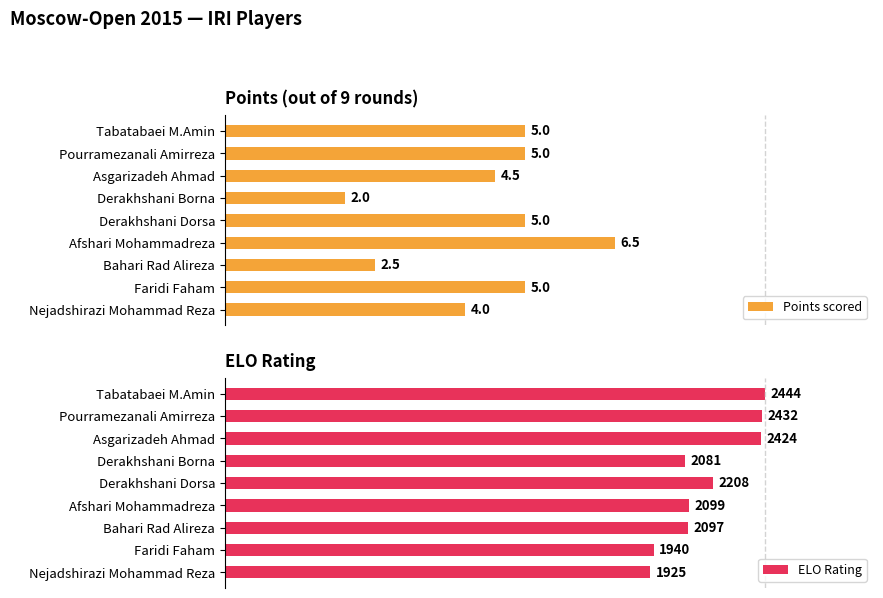

True or false: ELO Rating has a value of 153.8 at 0.

False